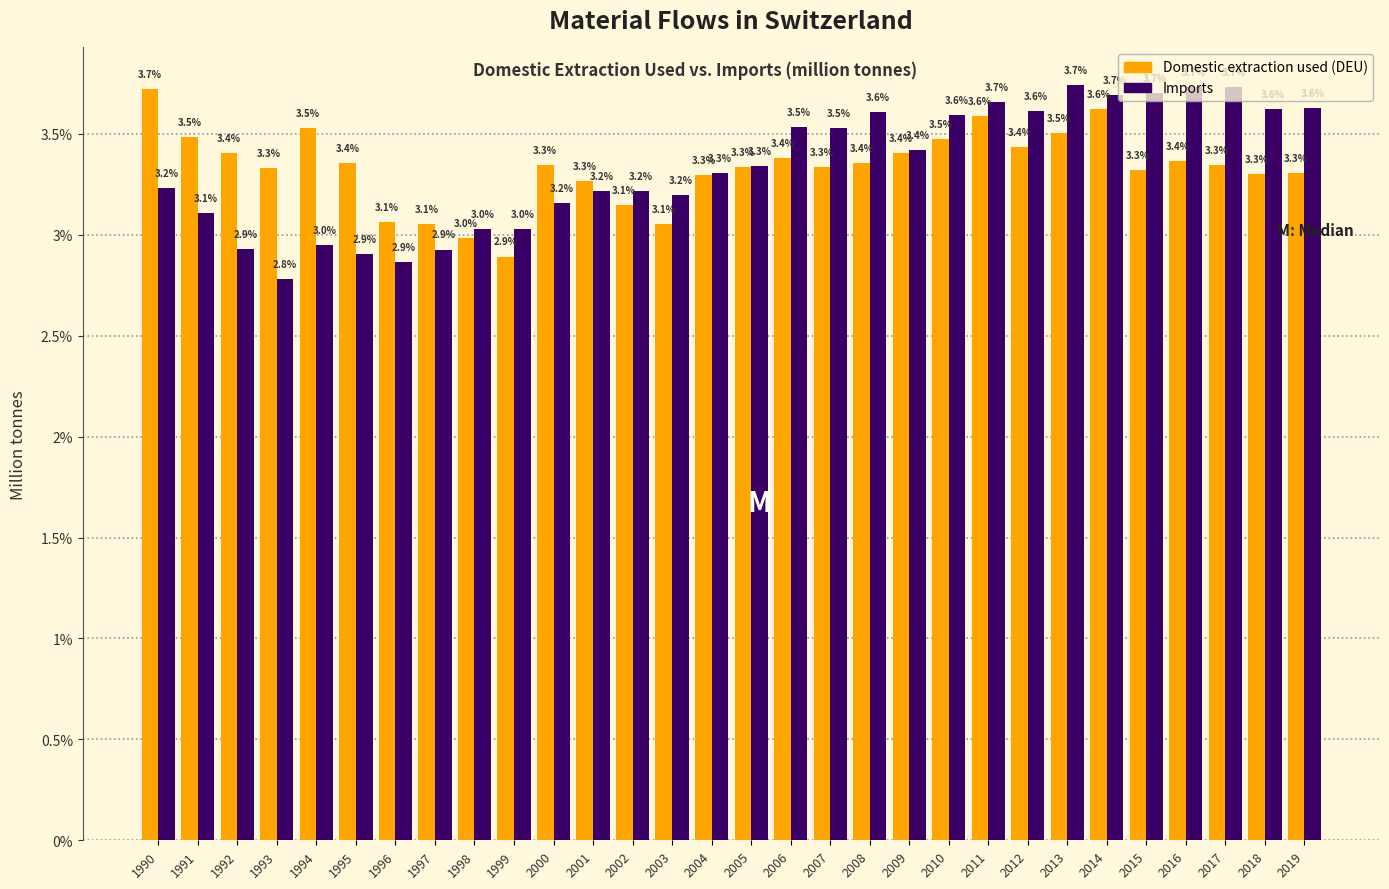

Which category has the lowest value across all series?

1993